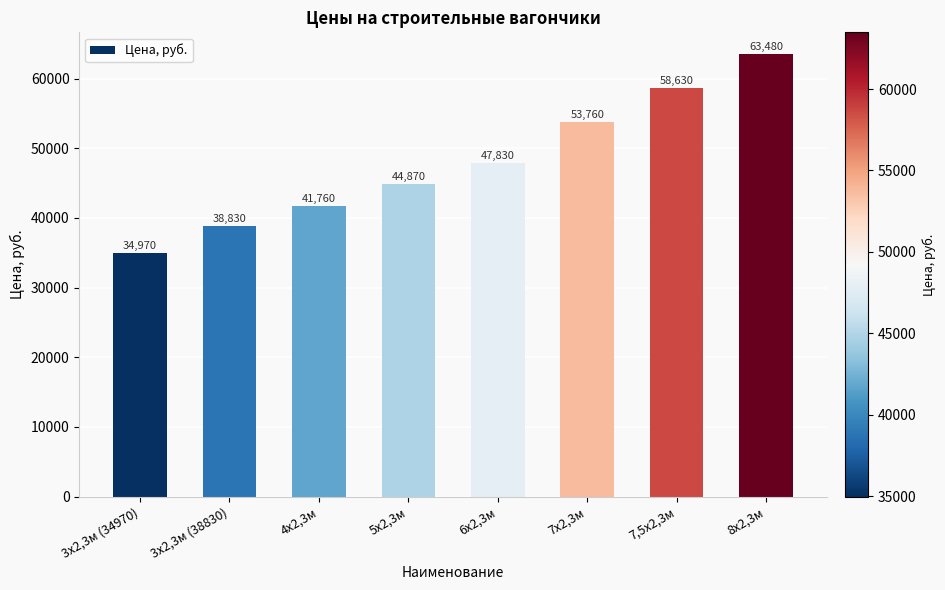

List the labels in order of value, largest first.

8х2,3м, 7,5х2,3м, 7х2,3м, 6х2,3м, 5х2,3м, 4х2,3м, 3х2,3м (38830), 3х2,3м (34970)